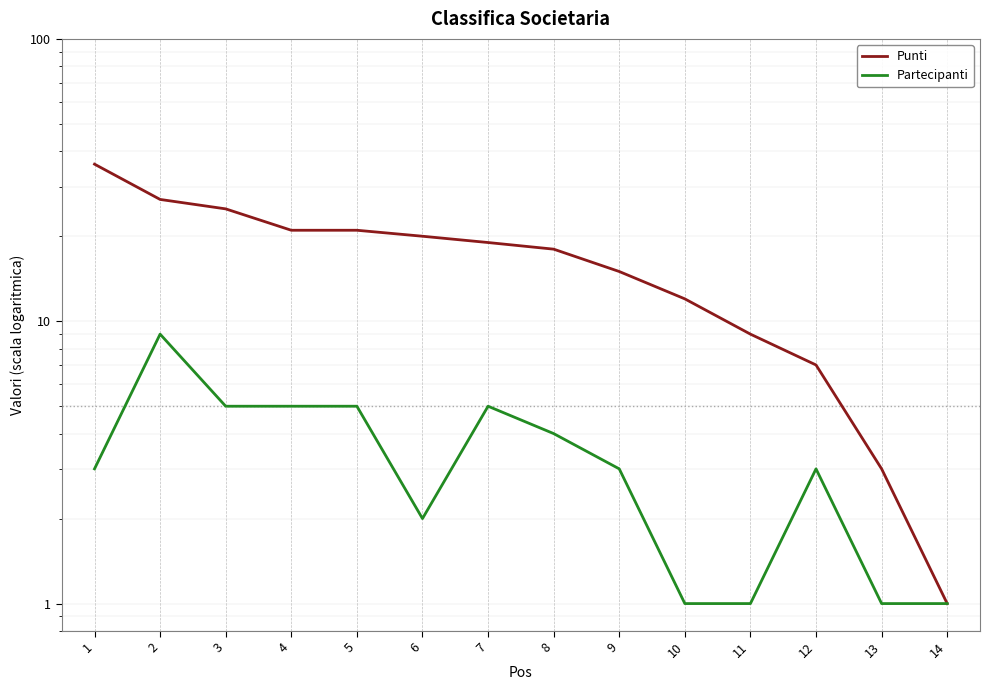

At how many categories does at least one series exceed 27?

1